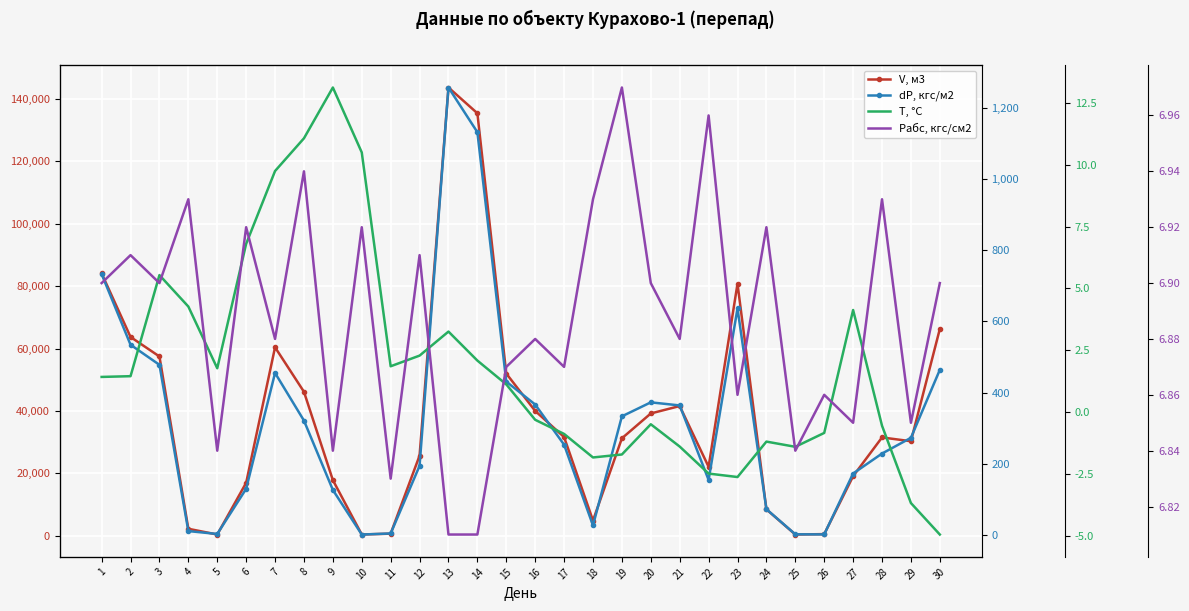

Reading left to right, extract all data points from this chart.

V, м3: 1=84081.2	2=63712.5	3=57457.4	4=2238.8	5=401.6	6=16970.0	7=60405.9	8=46147.7	9=17839.3	10=407.7	11=679.3	12=25682.2	13=143663.9	14=135408.7	15=51991.5	16=40006.9	17=31632.1	18=4879.0	19=31237.2	20=39200.8	21=41578.4	22=22111.3	23=80786.2	24=8471.4	25=405.5	26=531.8	27=19101.7	28=31516.1	29=30301.9	30=66284.6
dP, кгс/м2: 1=732.5	2=534.1	3=477.8	4=11.1	5=3.0	6=129.8	7=454.9	8=321.3	9=126.6	10=1.4	11=4.4	12=194.2	13=1256.2	14=1130.8	15=430.7	16=366.3	17=253.7	18=27.0	19=333.2	20=372.4	21=363.8	22=154.7	23=635.9	24=72.5	25=2.0	26=1.7	27=172.7	28=228.7	29=272.9	30=463.7
T, °C: 1=1.4	2=1.5	3=5.5	4=4.3	5=1.8	6=6.8	7=9.7	8=11.1	9=13.1	10=10.5	11=1.9	12=2.3	13=3.3	14=2.1	15=1.1	16=-0.3	17=-0.9	18=-1.8	19=-1.7	20=-0.5	21=-1.4	22=-2.5	23=-2.6	24=-1.2	25=-1.4	26=-0.8	27=4.1	28=-0.5	29=-3.7	30=-4.9
Pабс, кгс/см2: 1=6.9	2=6.9	3=6.9	4=6.9	5=6.8	6=6.9	7=6.9	8=6.9	9=6.8	10=6.9	11=6.8	12=6.9	13=6.8	14=6.8	15=6.9	16=6.9	17=6.9	18=6.9	19=7.0	20=6.9	21=6.9	22=7.0	23=6.9	24=6.9	25=6.8	26=6.9	27=6.8	28=6.9	29=6.8	30=6.9